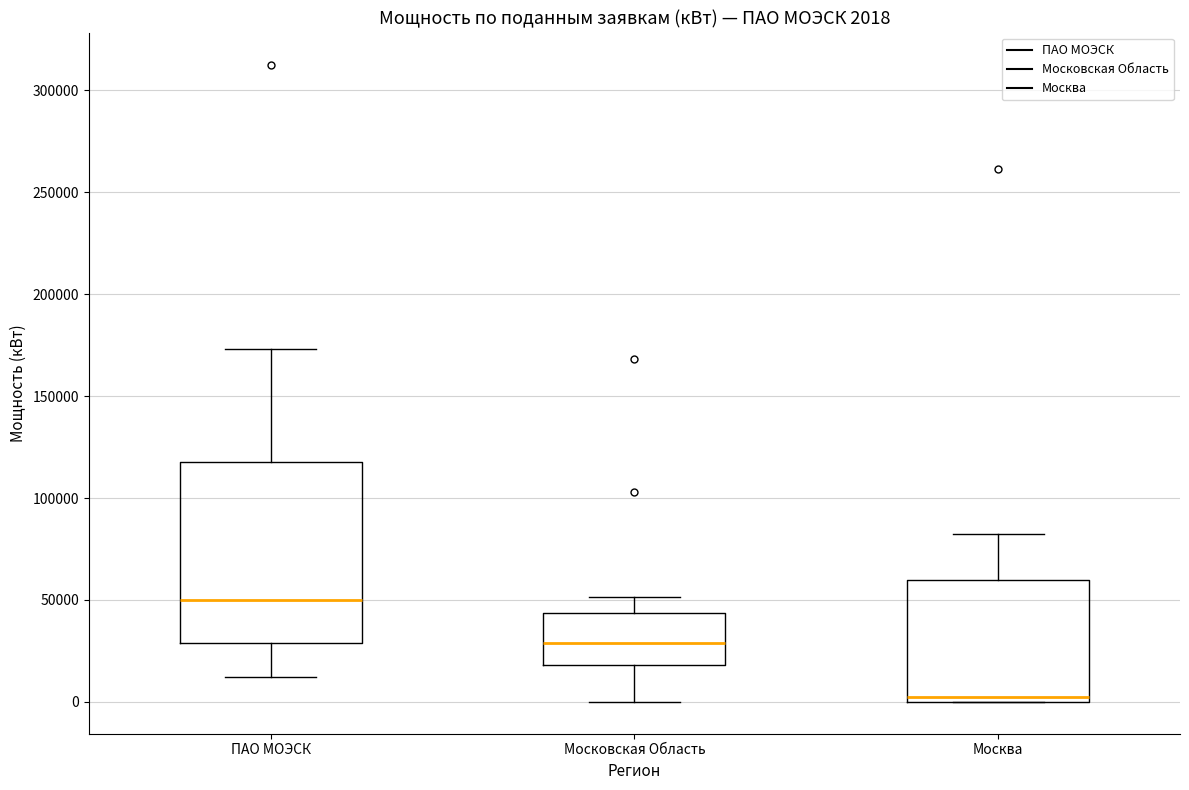

Which box has the highest median line?

ПАО МОЭСК